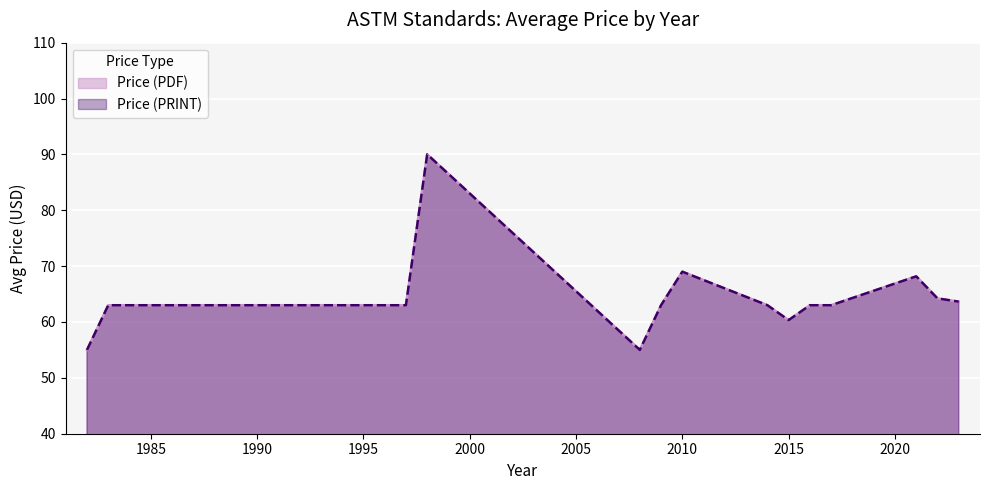

What is the value of the Price (PRINT) point at the 32nd from the left?

63